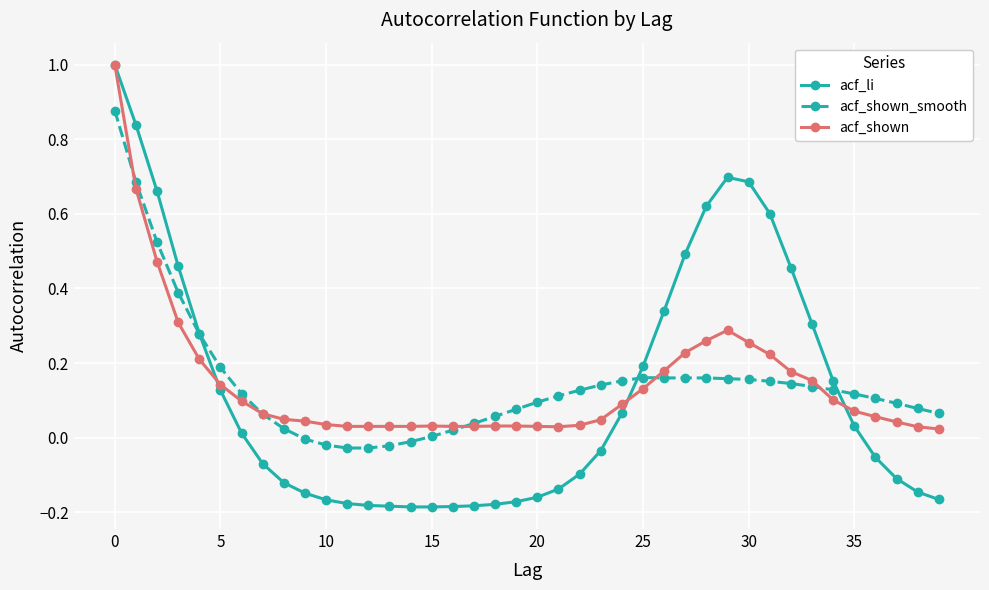

Which series has the widest spread of values?

acf_li